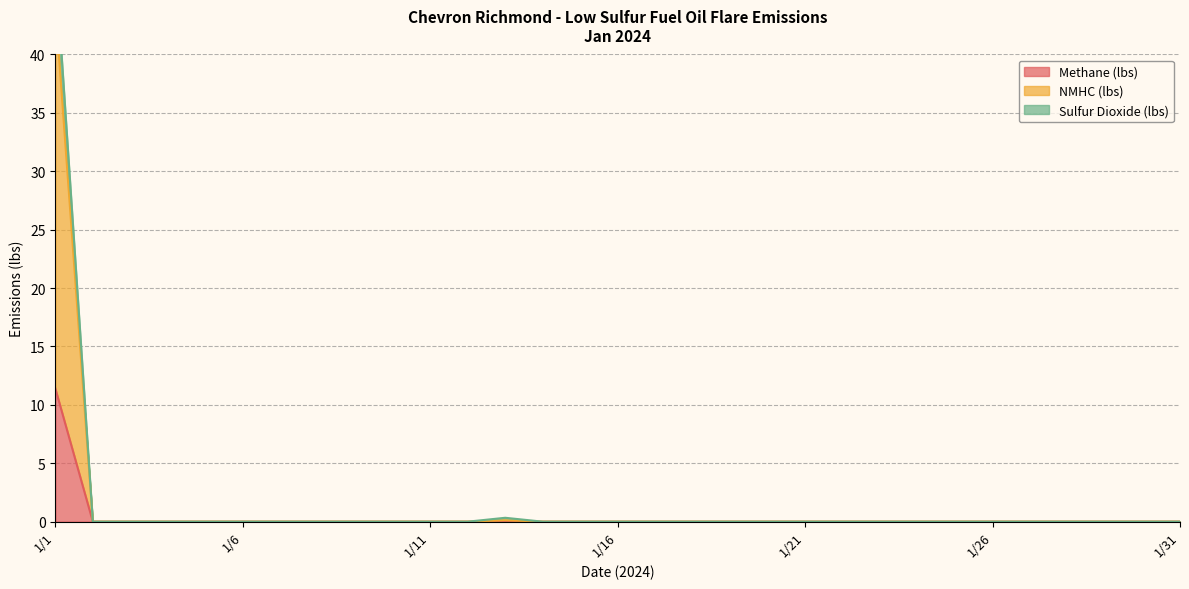

The Sulfur Dioxide (lbs) series shows -24.8 at 1/22. True or false?

False